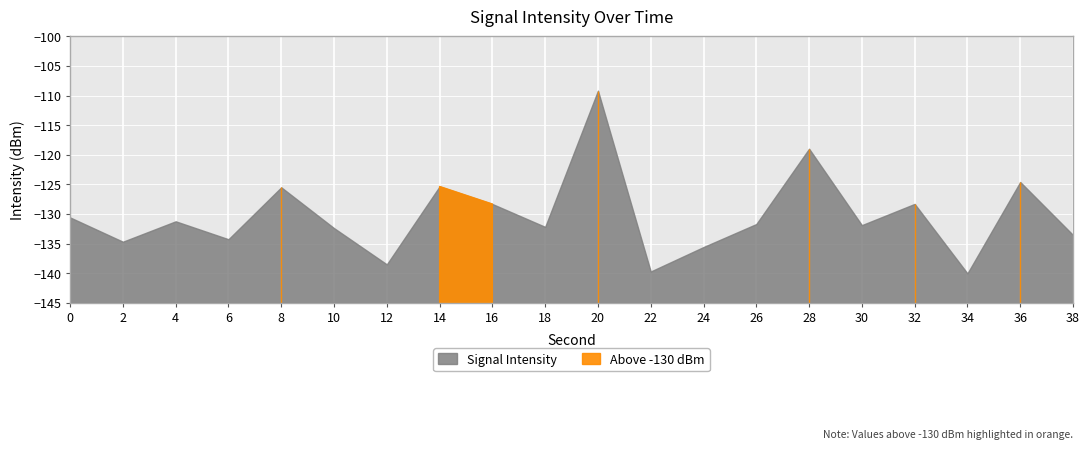

Is it true that the value at 12 is -138.5?

True